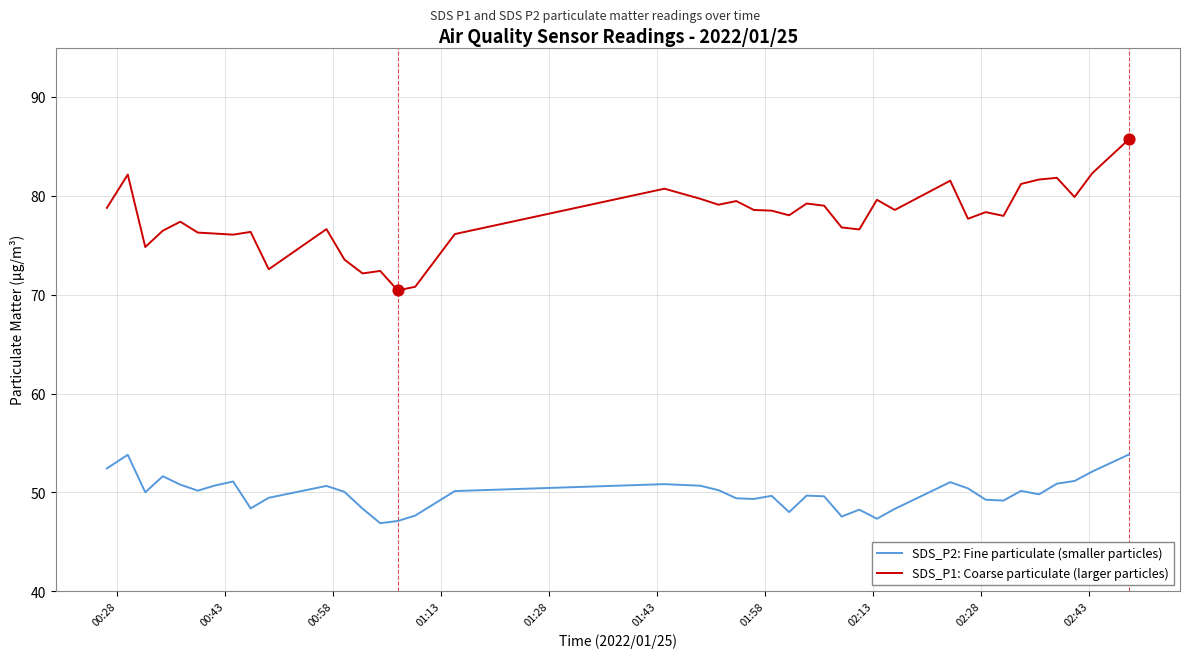

Which series has the largest range (max minus min)?

SDS_P1: Coarse particulate (larger particles)